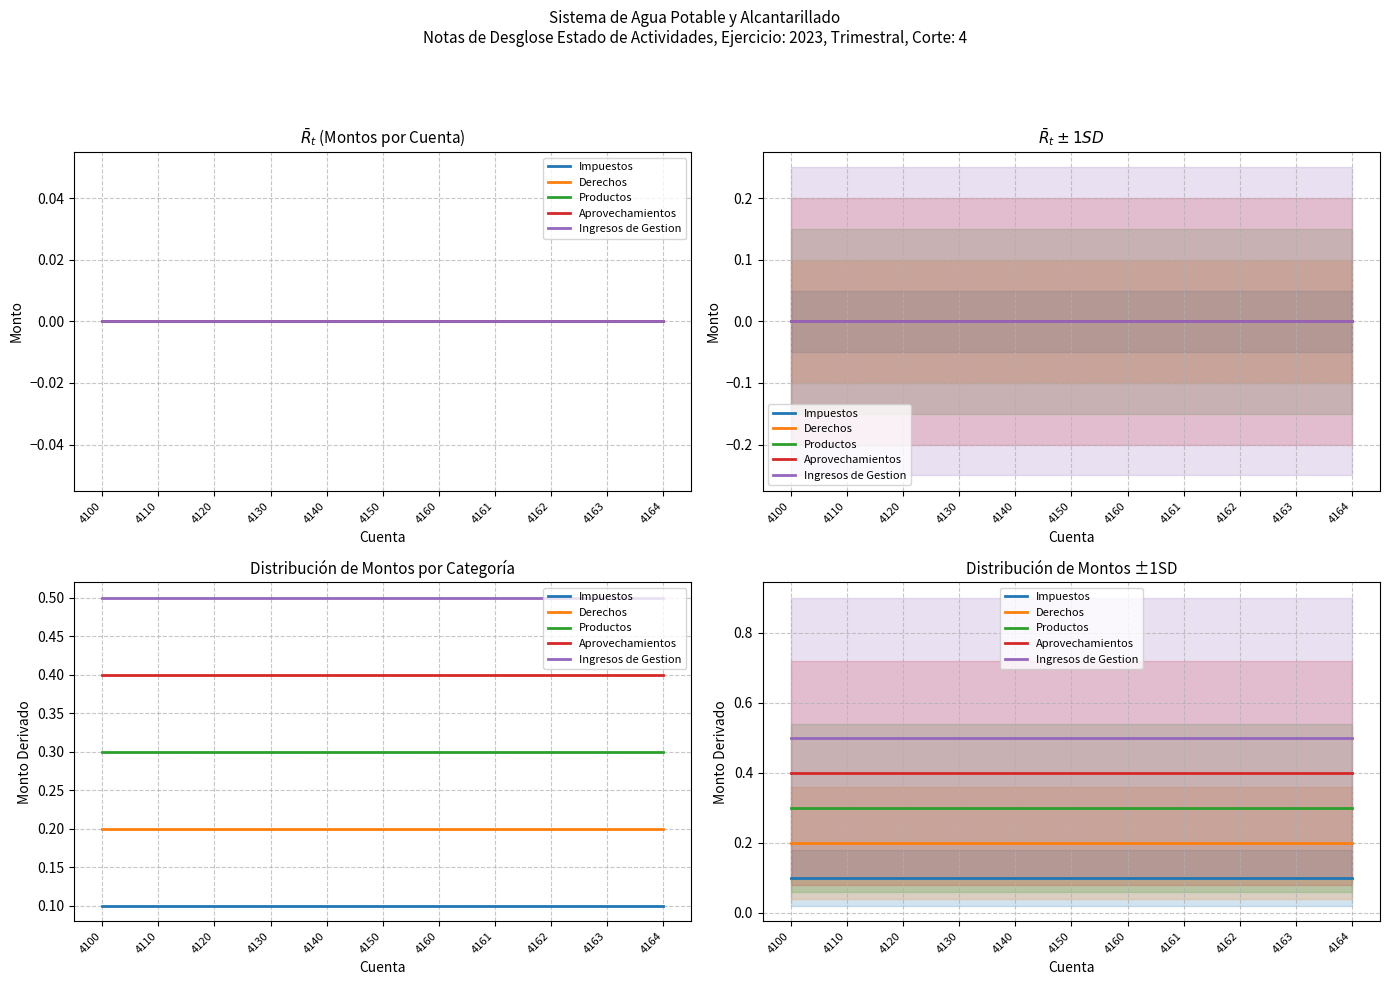

At which category is the sum across all series the highest?

4100